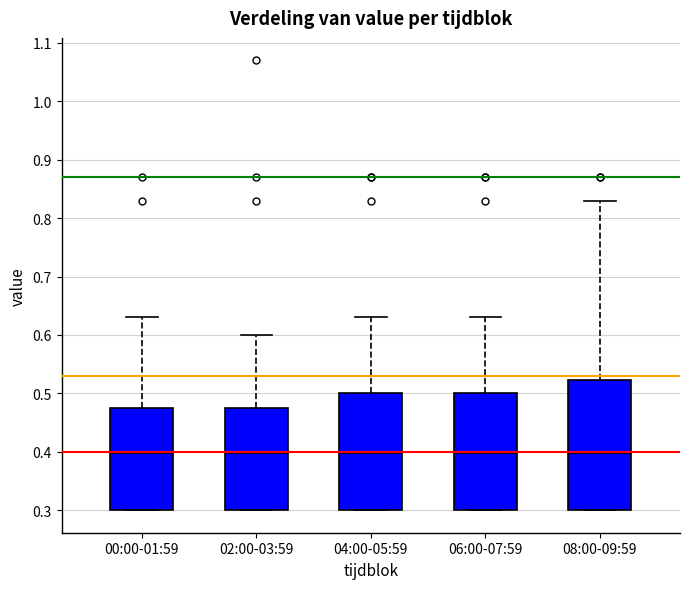

Which box is the tallest, from its lower edge to its upper edge?

08:00-09:59